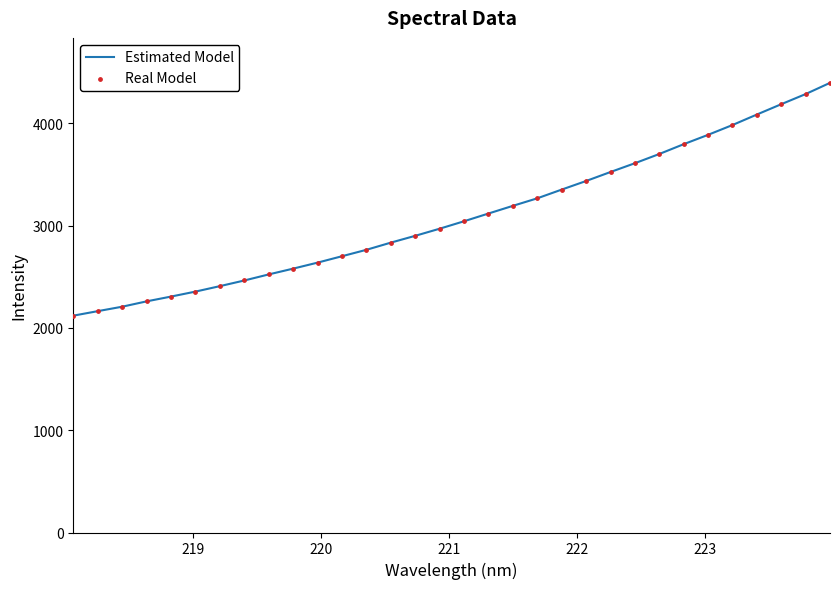

What is the greatest value displayed?

4394.4